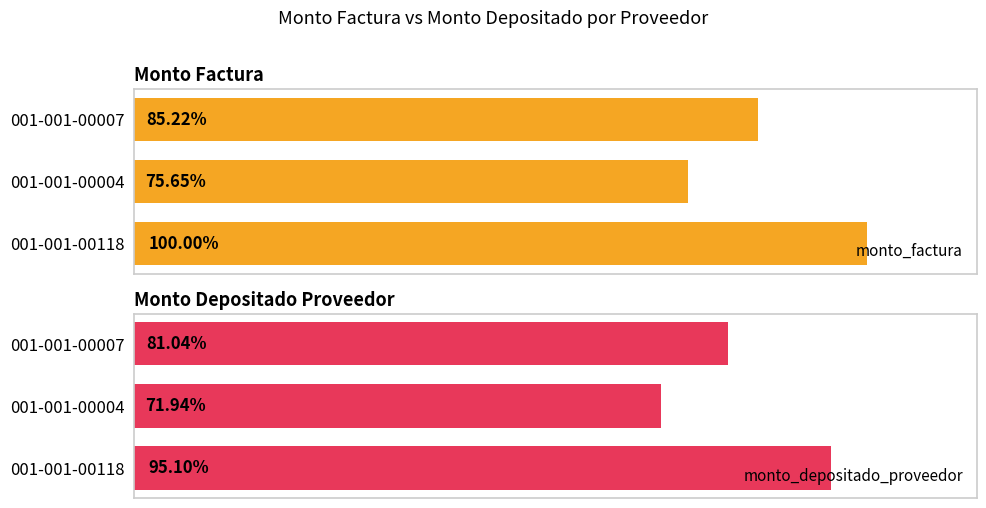

Count the monto_factura values in the range 8700000 to 11500000.

3